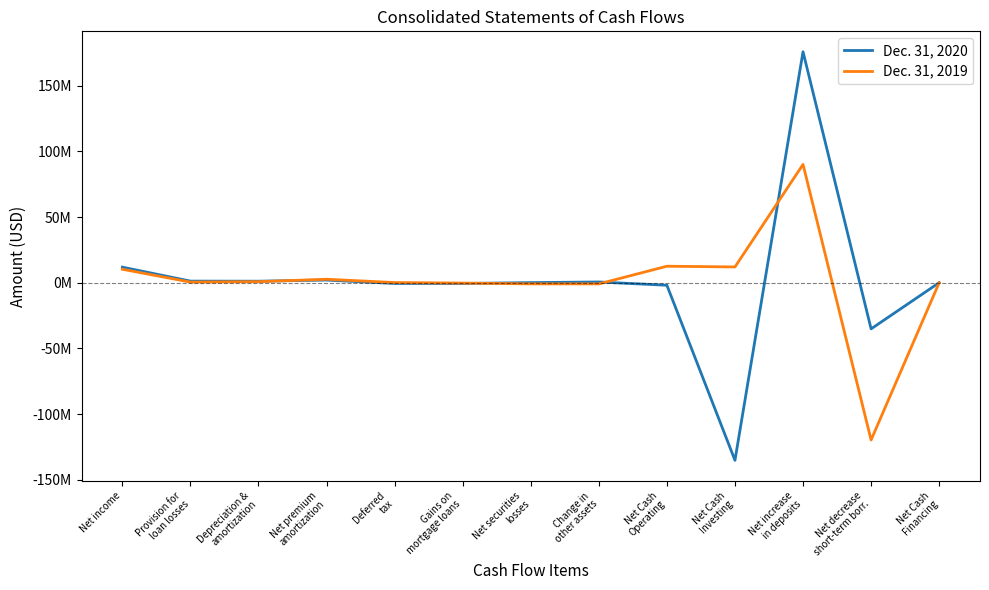

What is the label of the 10th point from the left?

Net Cash
Investing